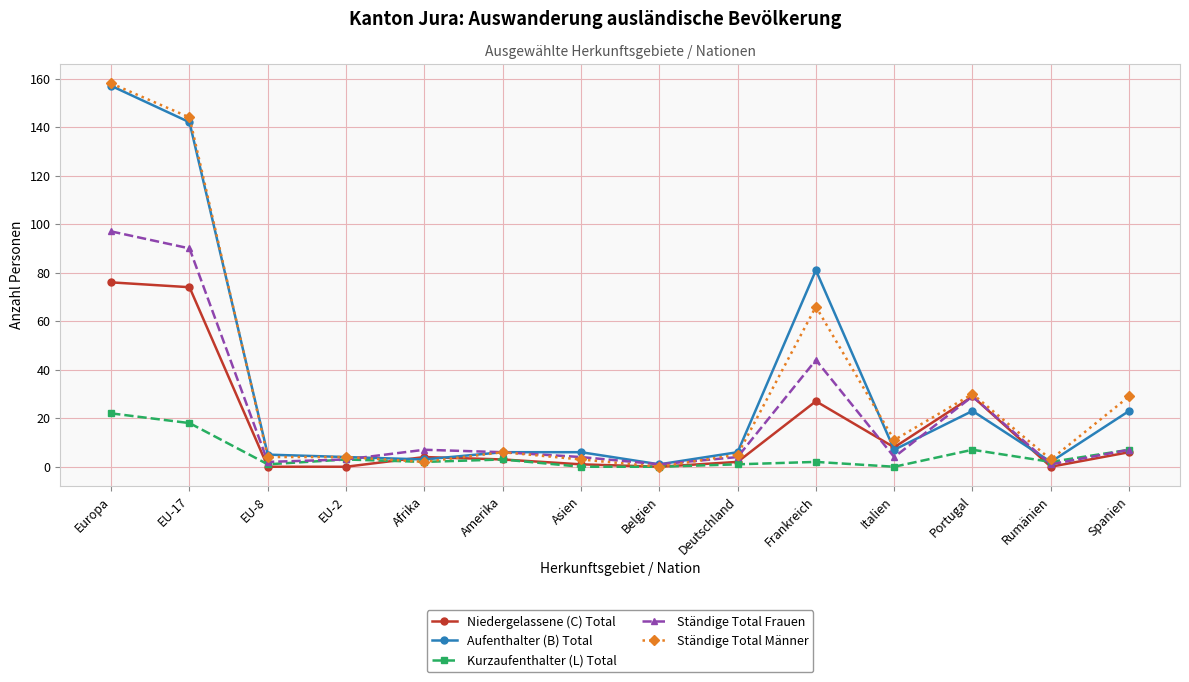

The value of Ständige Total Frauen at EU-2 is 3. True or false?

True